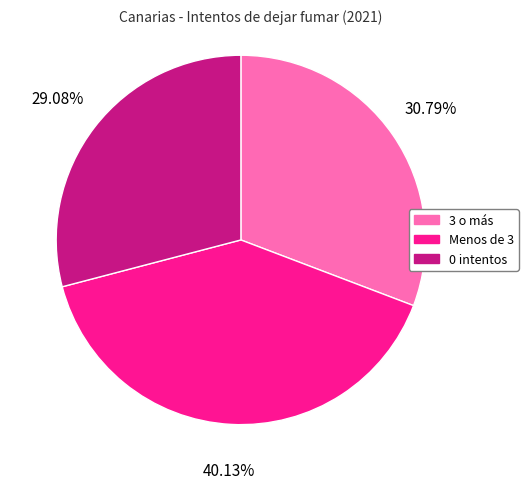

Between 0 intentos and Menos de 3, which is larger?

Menos de 3